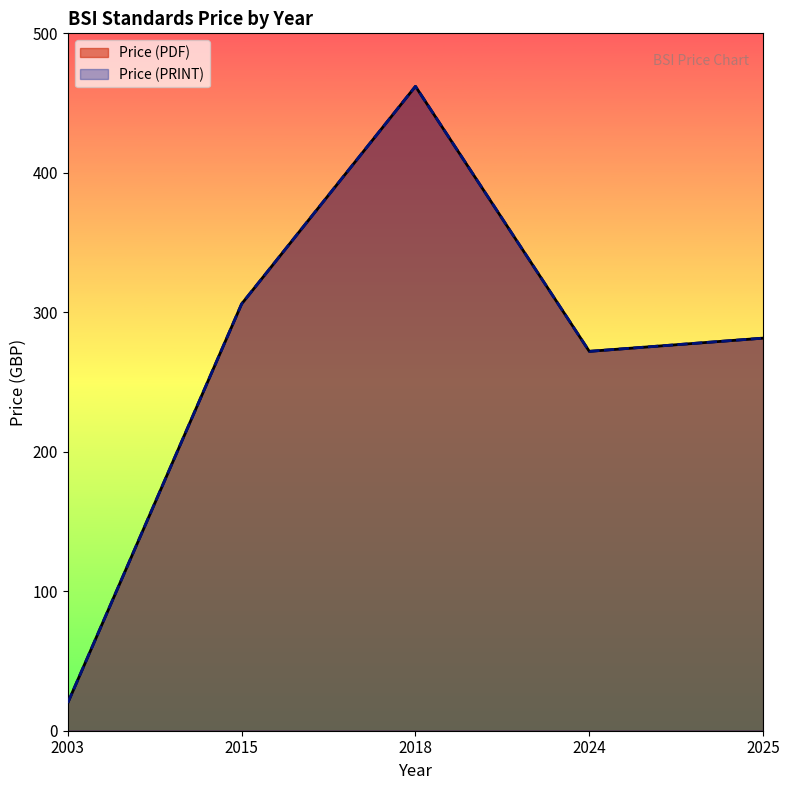

Is it true that Price (PDF) equals 588 at 2025?

False